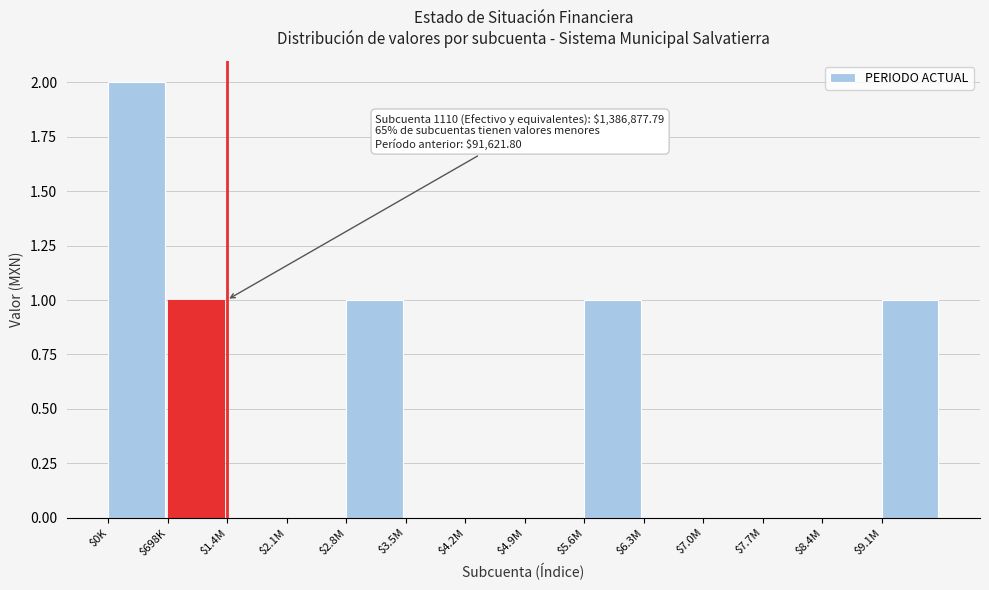

Is it true that the value at $7.7M is 1?

False